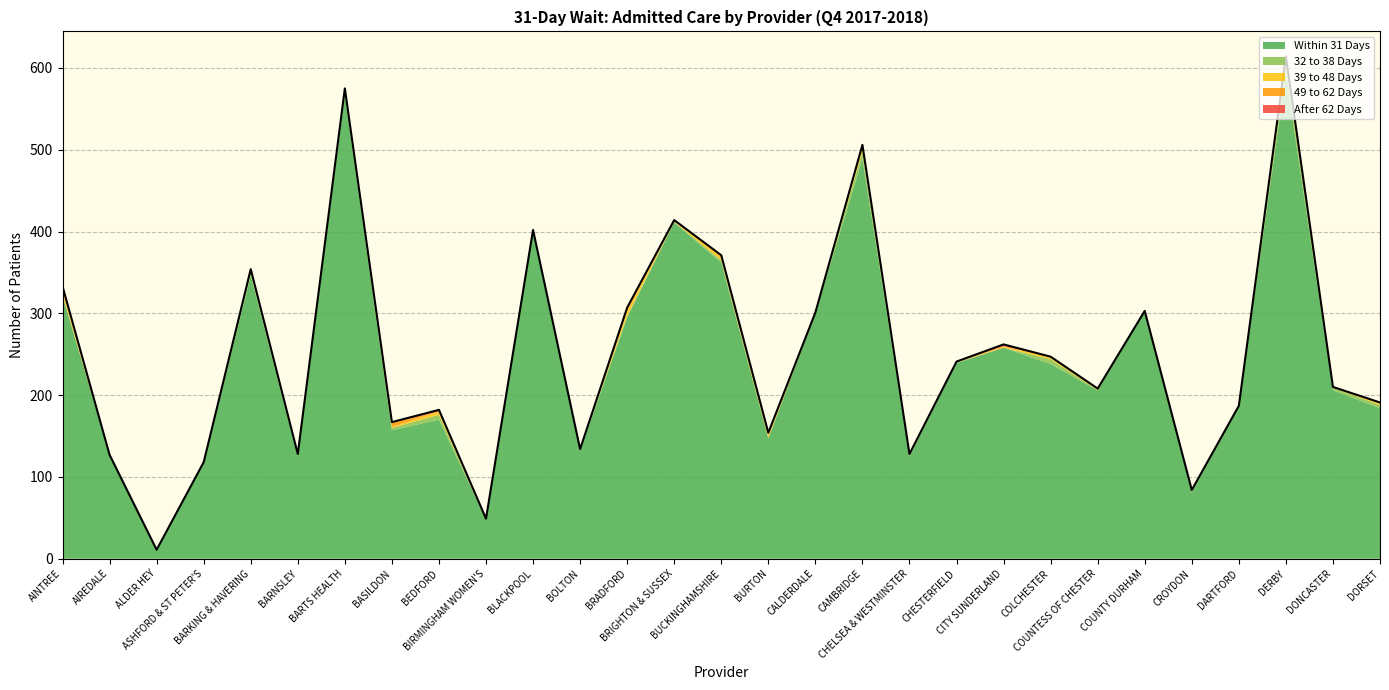

The 39 to 48 Days series shows 3 at DORSET. True or false?

True